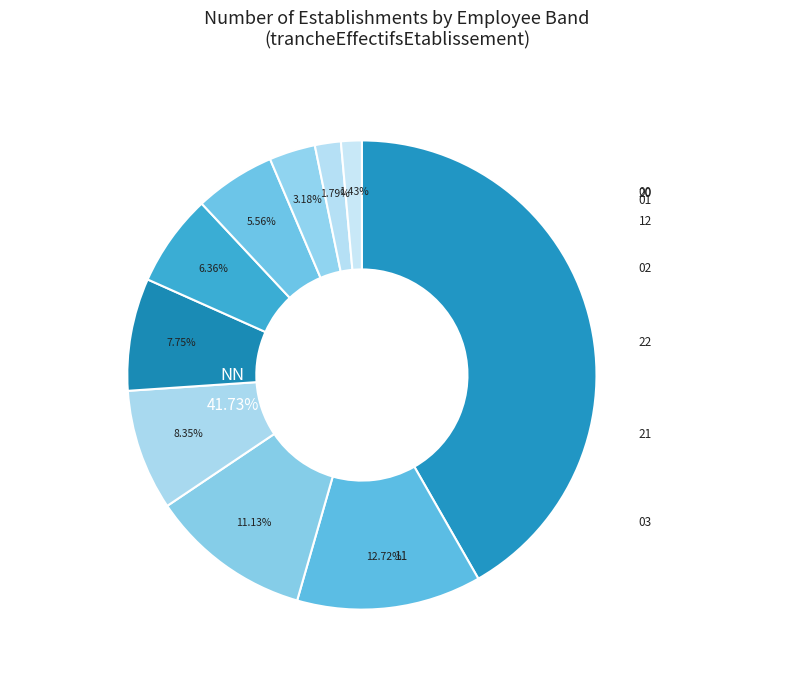

Is there any slice that represents more than half of the pie?

No